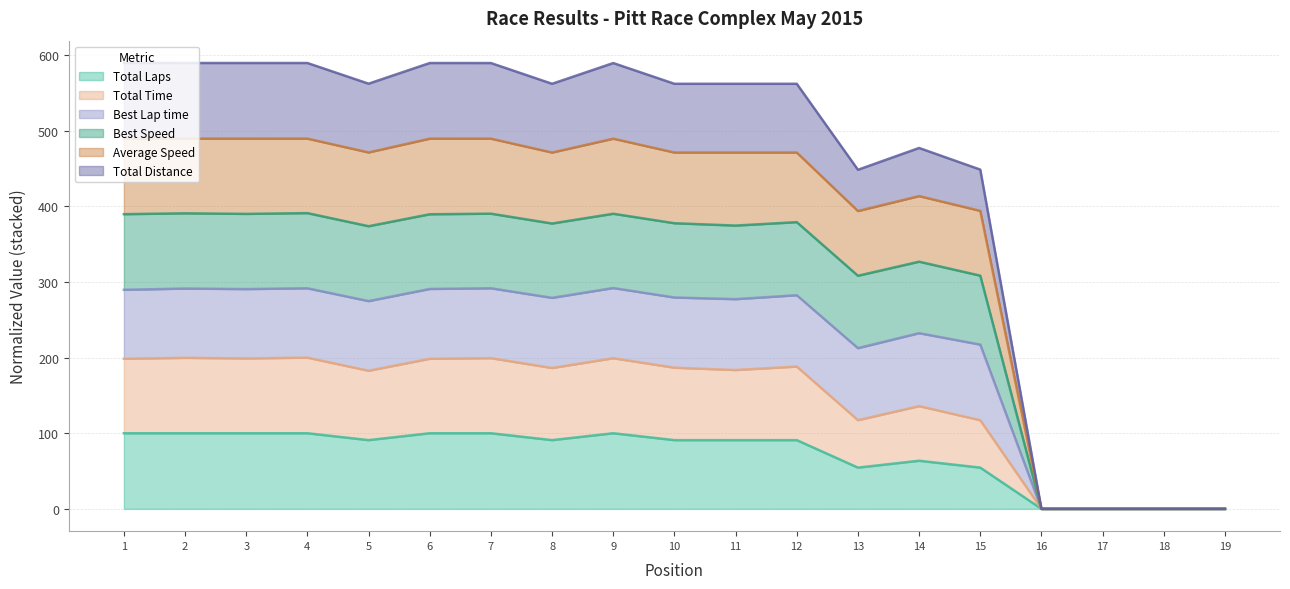

At which label does Total Time first exceed 186?

1